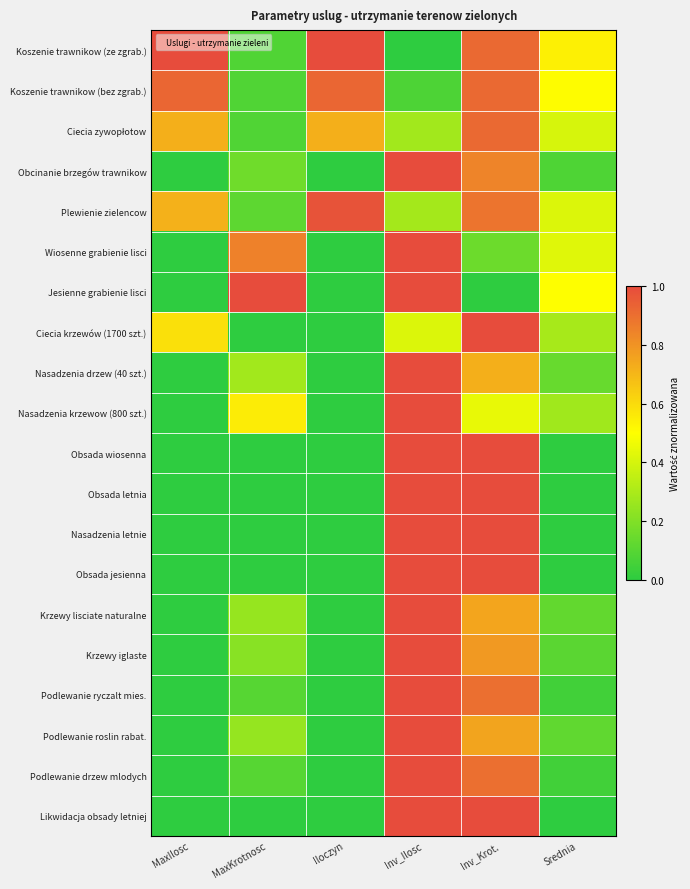

Which series changed the most between Inv_Ilosc and Inv_Krot.?

Jesienne grabienie lisci